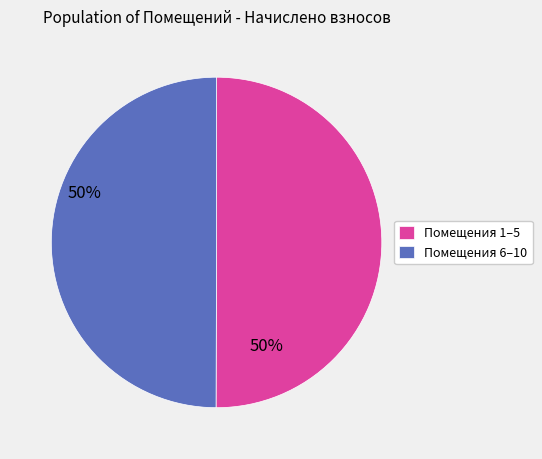

Combined, do Помещения 6–10 and Помещения 1–5 account for over 50%?

Yes